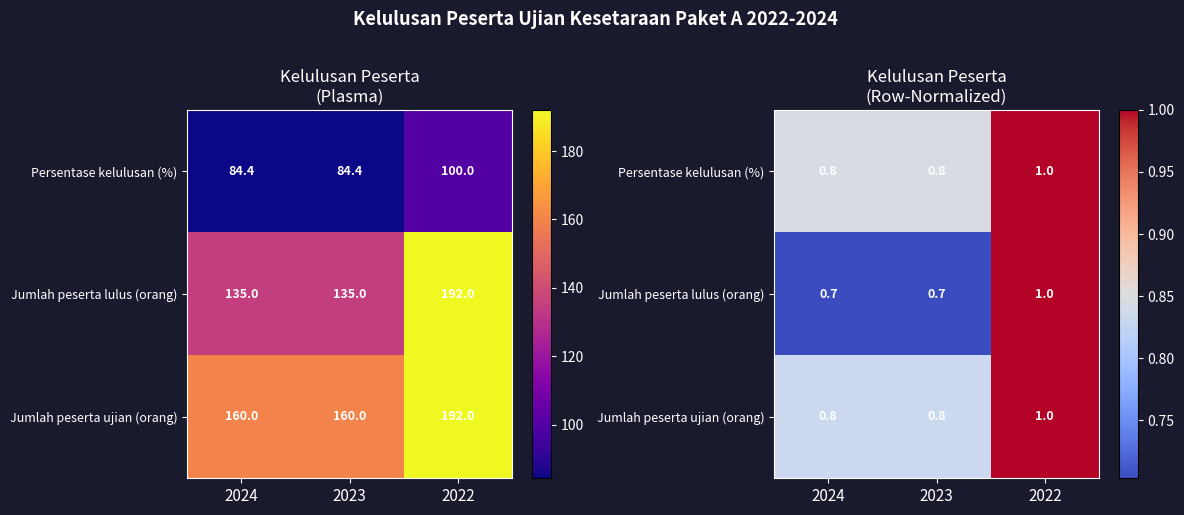

What is the average value of the Persentase kelulusan (%) series?

0.9